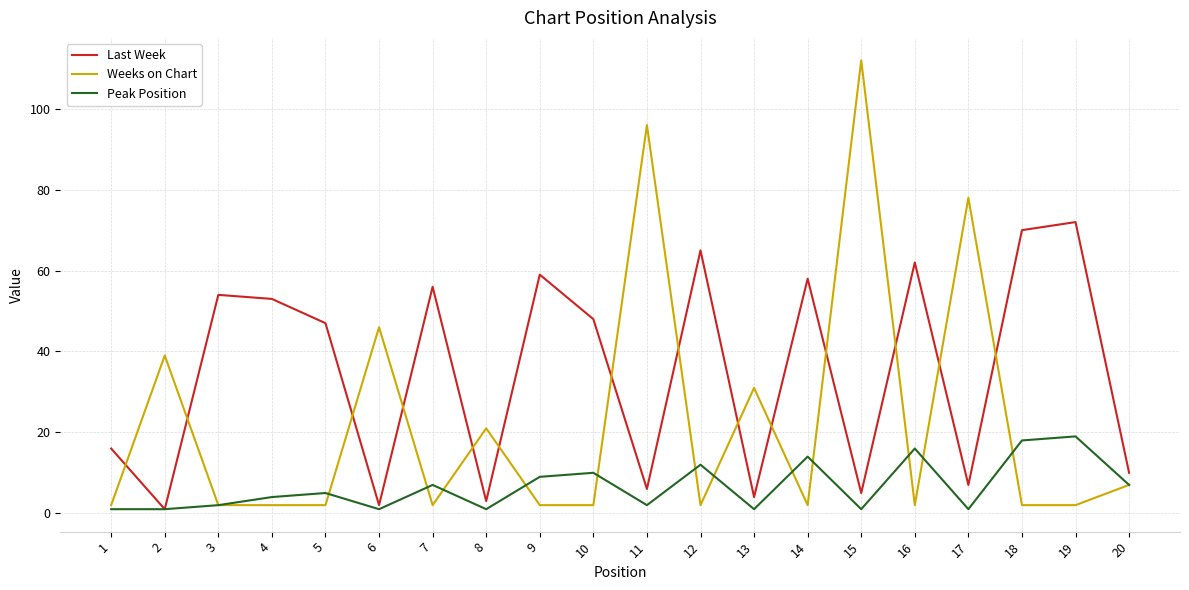

What is the spread (max minus min) of values at 3?

52